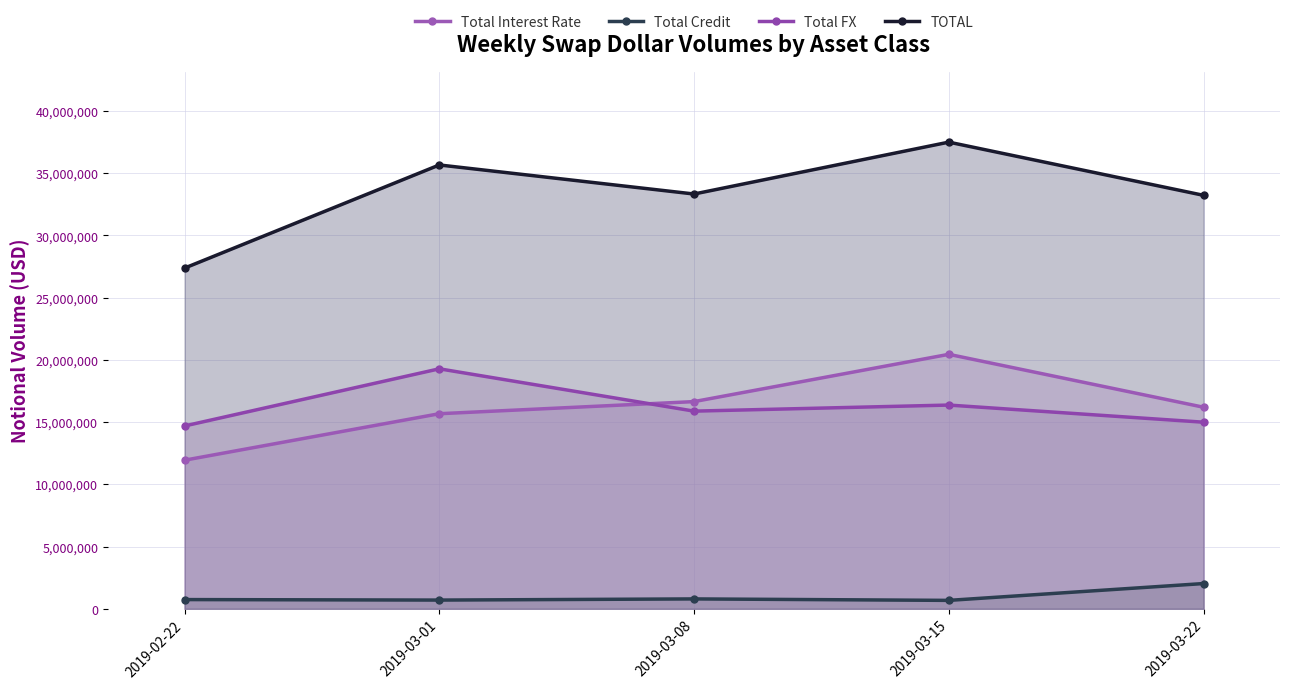

The Total Credit series shows 1158248 at 2019-03-22. True or false?

False